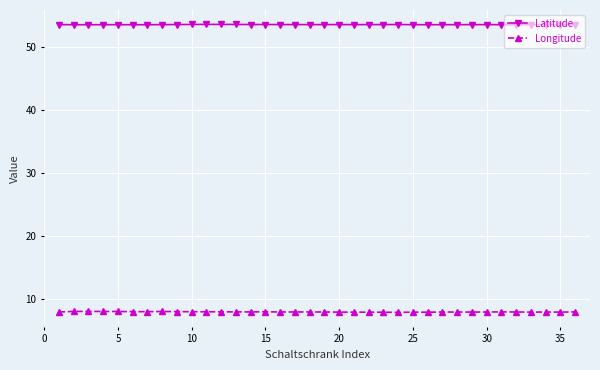

What is the value of the Longitude point at the 15th from the left?

8.0